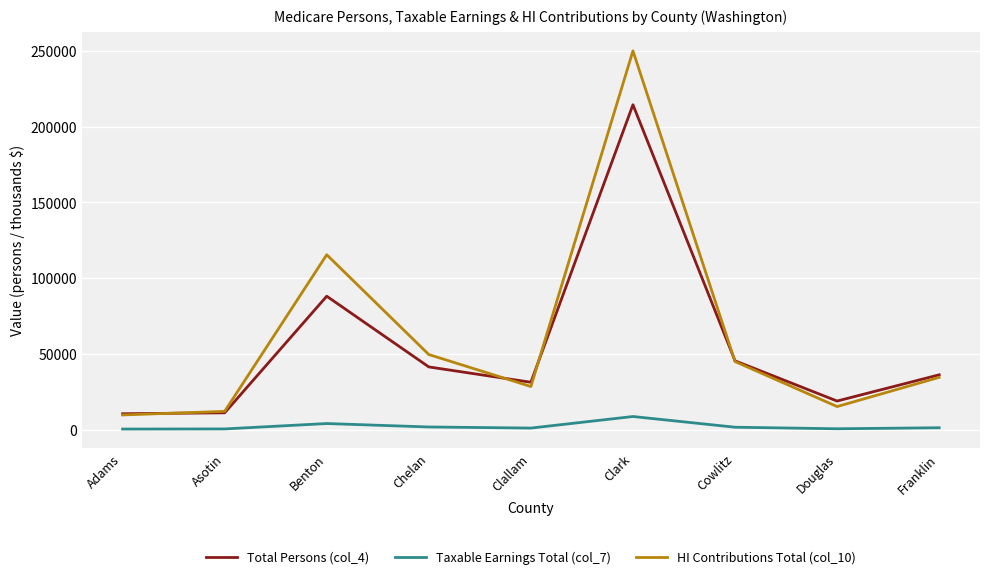

At which label does Taxable Earnings Total (col_7) first exceed 1188?

Benton